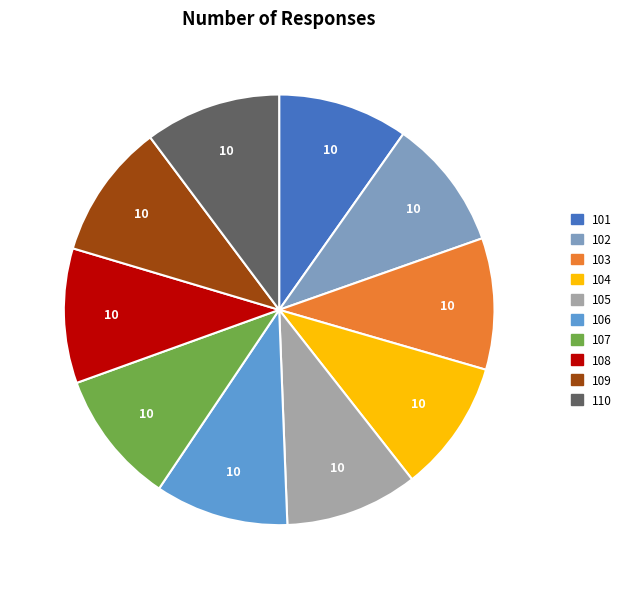

Is the sum of 103 and 105 greater than half?

No